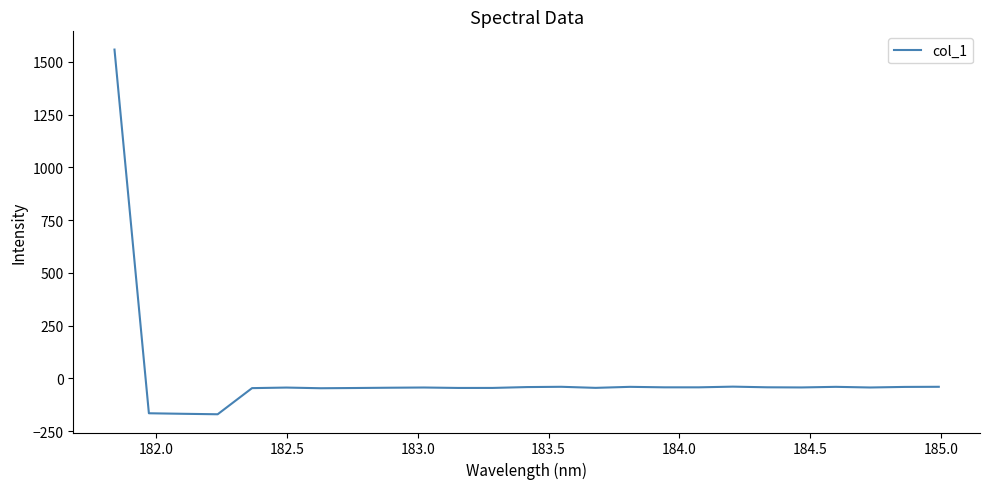

What is the smallest value displayed?

-169.6